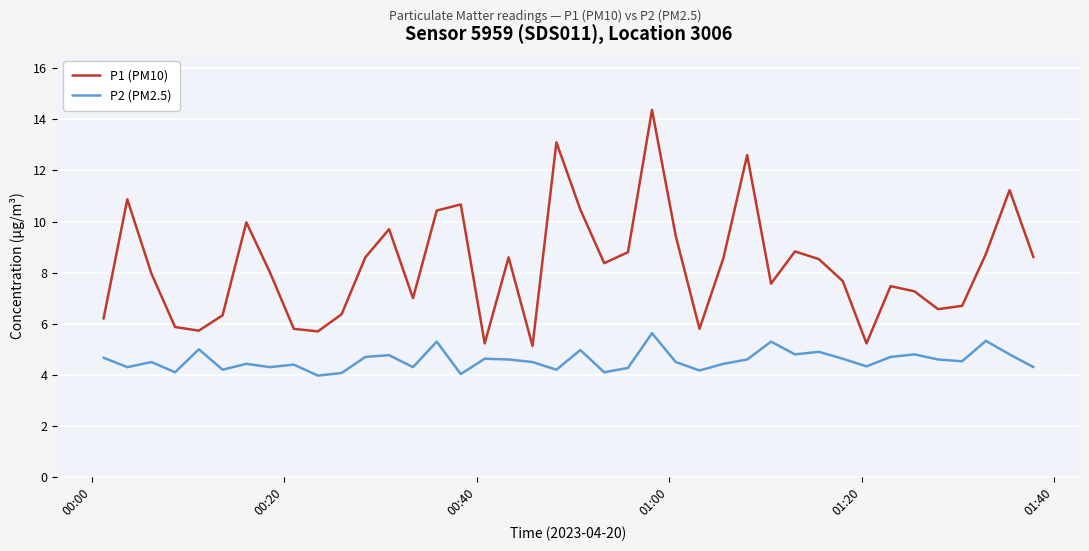

Which series has the widest spread of values?

P1 (PM10)